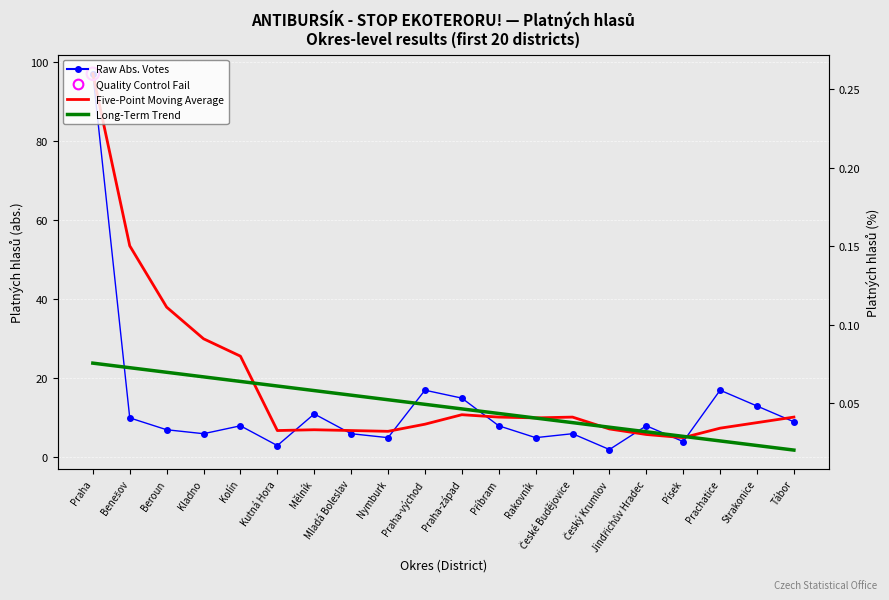

At how many categories does at least one series exceed 9?

17